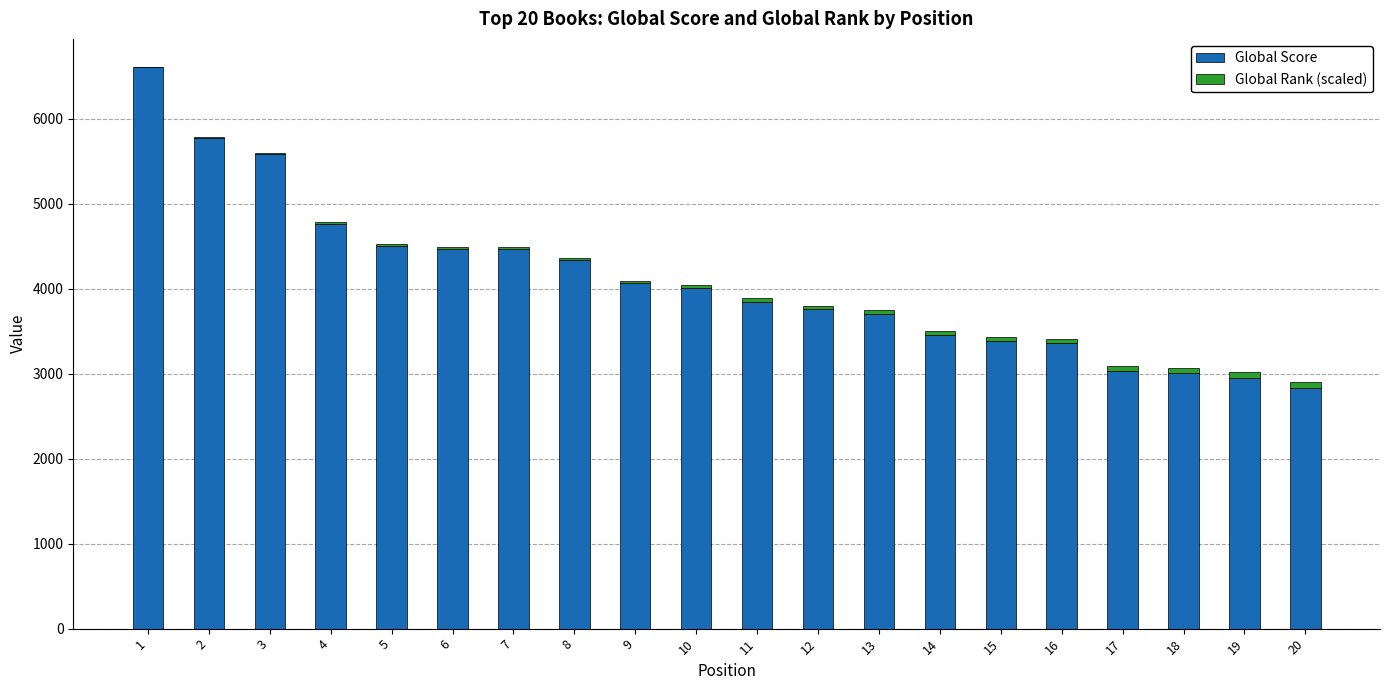

Does the chart contain stacked bars?

Yes